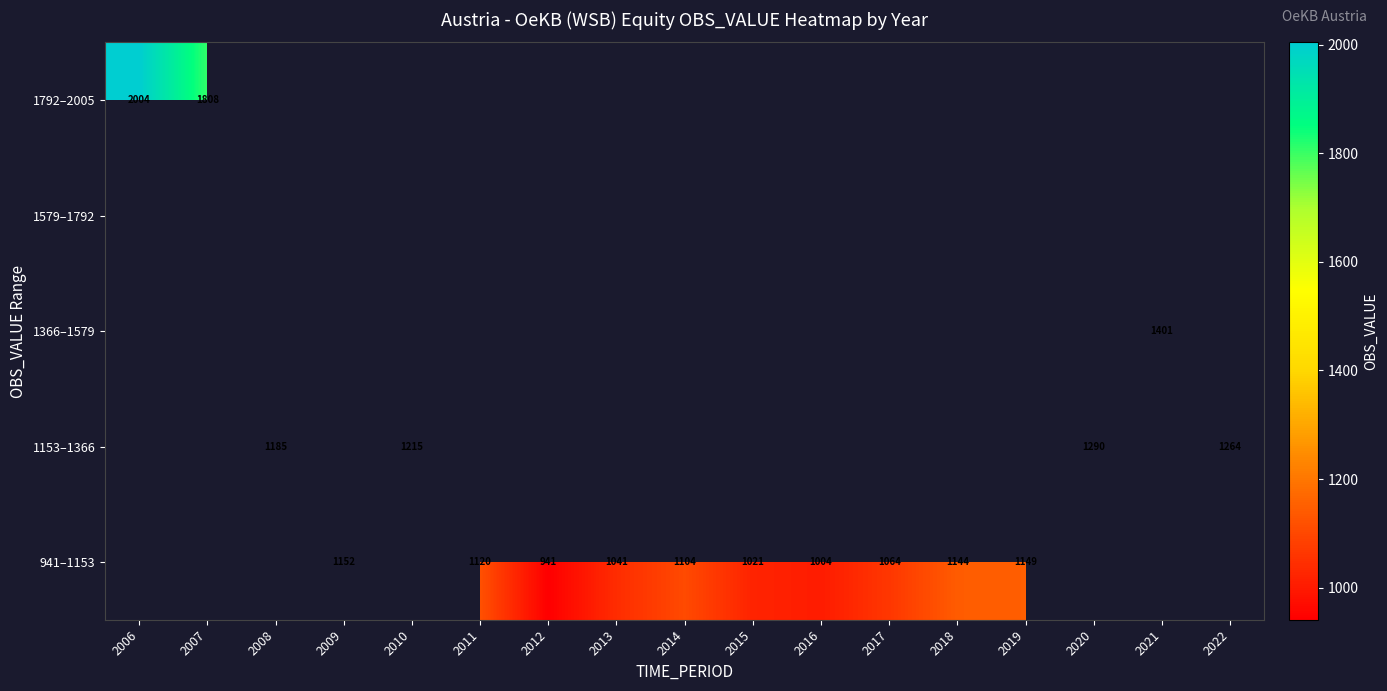

Is it true that 1153–1366 equals 612 at 2010?

False